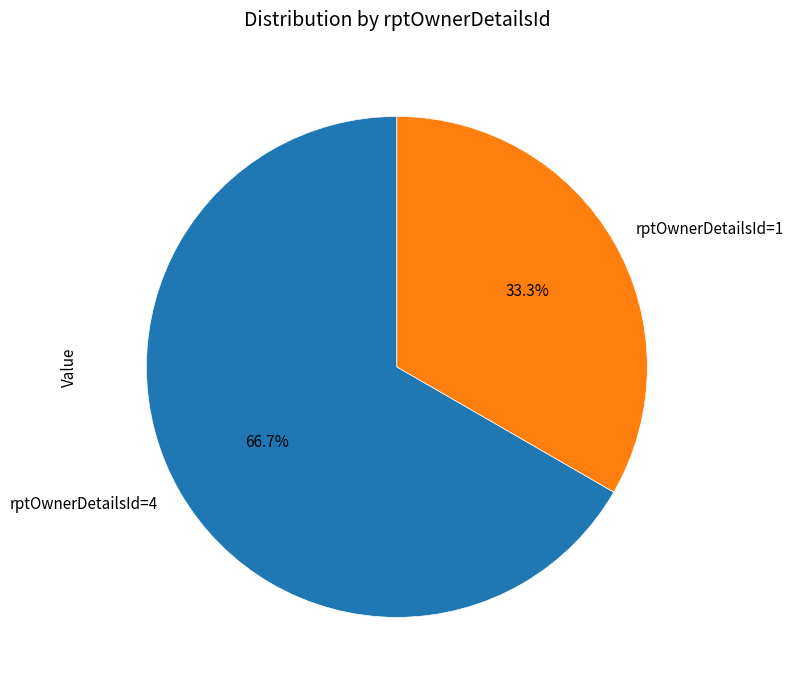

To the nearest percent, what is the combined percentage of rptOwnerDetailsId=4 and rptOwnerDetailsId=1?

100%